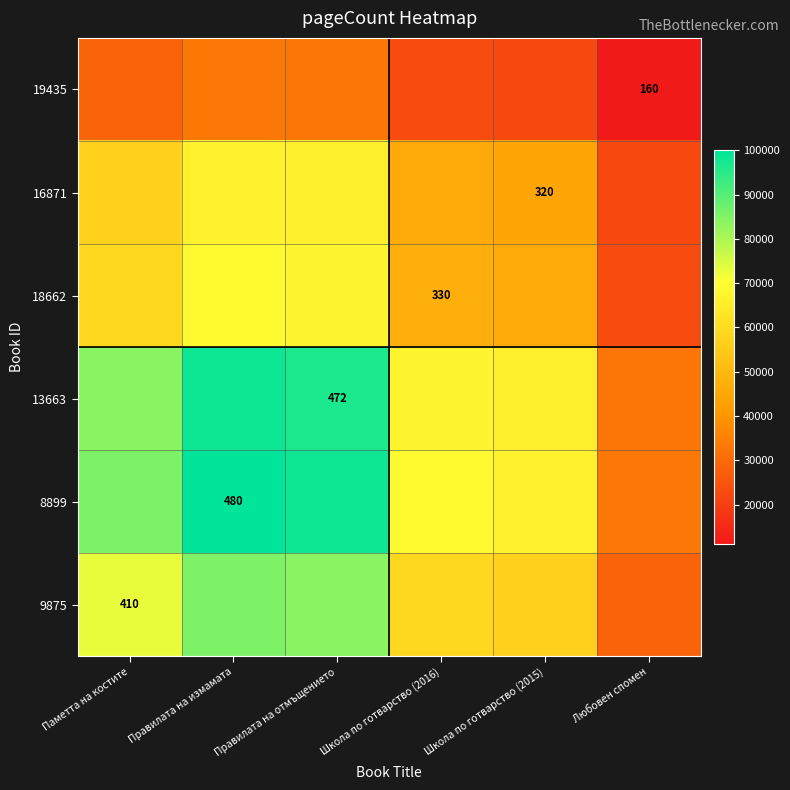

At how many categories does at least one series exceed 12895?

6